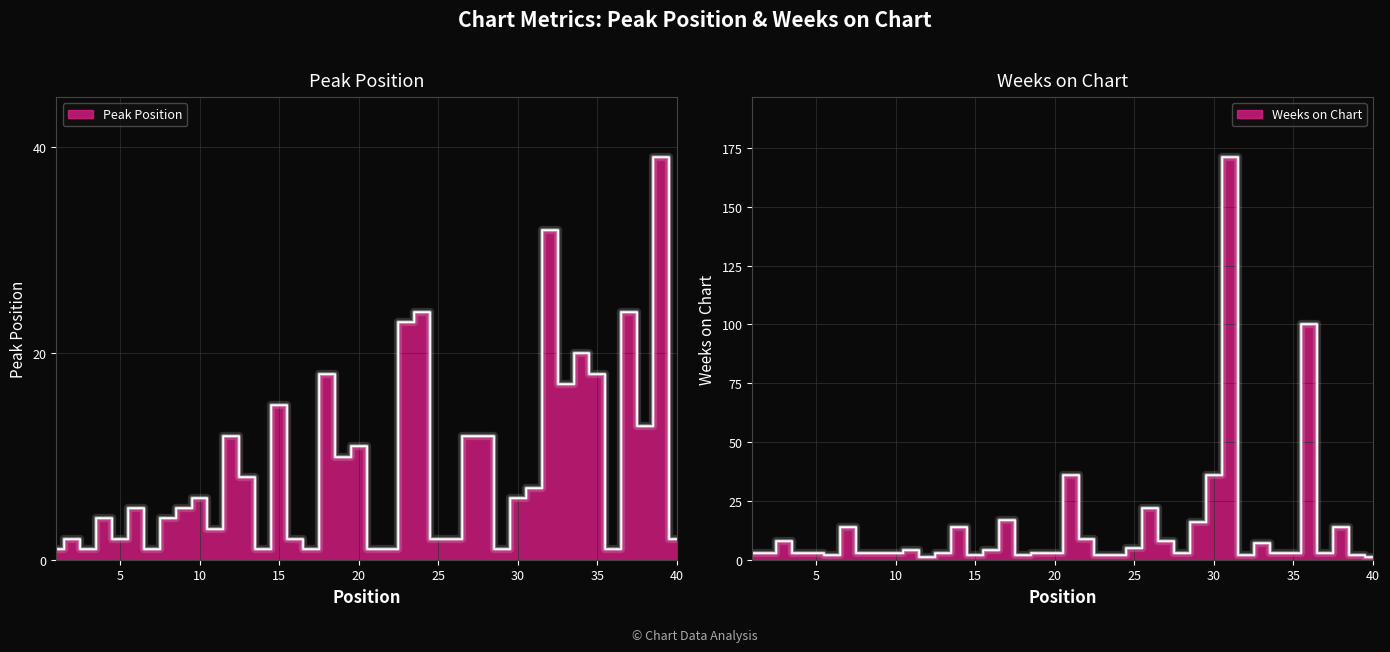

What value does the Weeks on Chart series have at 8, to the nearest 5?

5